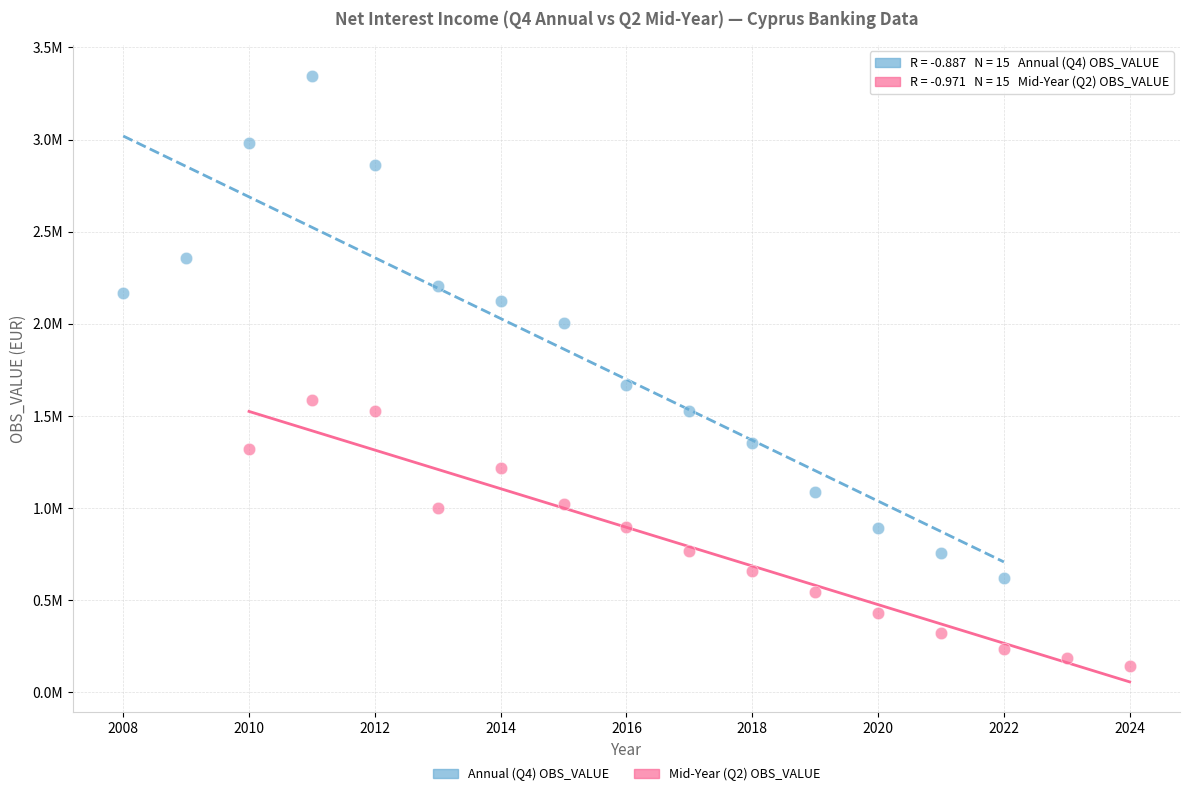

What are all the series names shown in the legend?

Annual (Q4) OBS_VALUE, Mid-Year (Q2) OBS_VALUE